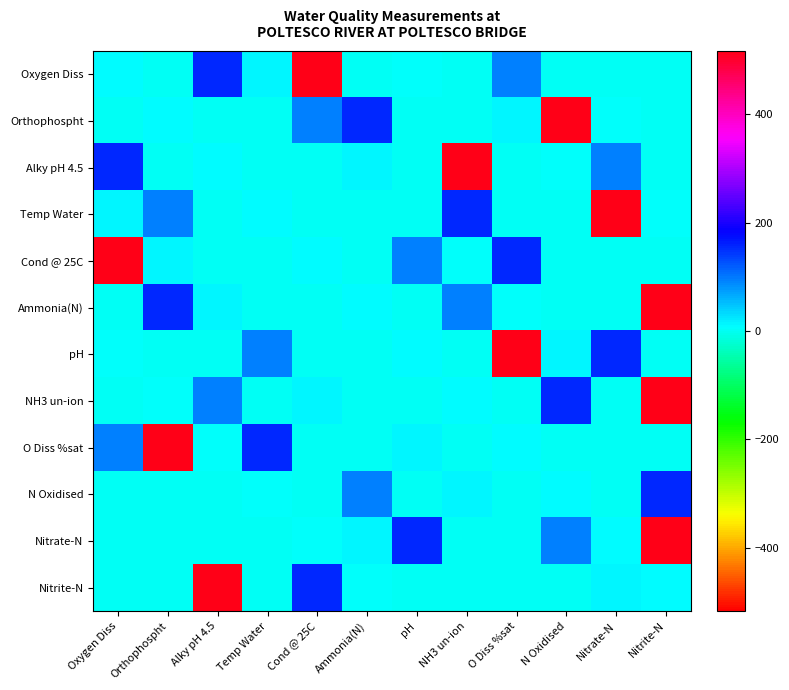

Reading left to right, extract all data points from this chart.

Oxygen Diss: Oxygen Diss=9.4	Orthophospht=0.3	Alky pH 4.5=154.0	Temp Water=16.1	Cond @ 25C=517.0	Ammonia(N)=0.0	pH=8.1	NH3 un-ion=0.0	O Diss %sat=95.6	N Oxidised=3.9	Nitrate-N=3.9	Nitrite-N=0.0
Orthophospht: Oxygen Diss=0.3	Orthophospht=9.4	Alky pH 4.5=0.0	Temp Water=0.0	Cond @ 25C=95.6	Ammonia(N)=154.0	pH=3.9	NH3 un-ion=3.9	O Diss %sat=16.1	N Oxidised=517.0	Nitrate-N=8.1	Nitrite-N=0.0
Alky pH 4.5: Oxygen Diss=154.0	Orthophospht=0.0	Alky pH 4.5=9.4	Temp Water=3.9	Cond @ 25C=0.3	Ammonia(N)=16.1	pH=0.0	NH3 un-ion=517.0	O Diss %sat=3.9	N Oxidised=8.1	Nitrate-N=95.6	Nitrite-N=0.0
Temp Water: Oxygen Diss=16.1	Orthophospht=95.6	Alky pH 4.5=3.9	Temp Water=9.4	Cond @ 25C=0.0	Ammonia(N)=3.9	pH=0.3	NH3 un-ion=154.0	O Diss %sat=0.0	N Oxidised=0.0	Nitrate-N=517.0	Nitrite-N=8.1
Cond @ 25C: Oxygen Diss=517.0	Orthophospht=16.1	Alky pH 4.5=0.3	Temp Water=0.0	Cond @ 25C=9.4	Ammonia(N)=3.9	pH=95.6	NH3 un-ion=8.1	O Diss %sat=154.0	N Oxidised=3.9	Nitrate-N=0.0	Nitrite-N=0.0
Ammonia(N): Oxygen Diss=0.0	Orthophospht=154.0	Alky pH 4.5=16.1	Temp Water=3.9	Cond @ 25C=3.9	Ammonia(N)=9.4	pH=0.0	NH3 un-ion=95.6	O Diss %sat=8.1	N Oxidised=0.3	Nitrate-N=0.0	Nitrite-N=517.0
pH: Oxygen Diss=8.1	Orthophospht=3.9	Alky pH 4.5=0.0	Temp Water=95.6	Cond @ 25C=0.0	Ammonia(N)=0.3	pH=9.4	NH3 un-ion=3.9	O Diss %sat=517.0	N Oxidised=16.1	Nitrate-N=154.0	Nitrite-N=0.0
NH3 un-ion: Oxygen Diss=0.0	Orthophospht=8.1	Alky pH 4.5=95.6	Temp Water=0.3	Cond @ 25C=16.1	Ammonia(N)=0.0	pH=3.9	NH3 un-ion=9.4	O Diss %sat=0.0	N Oxidised=154.0	Nitrate-N=3.9	Nitrite-N=517.0
O Diss %sat: Oxygen Diss=95.6	Orthophospht=517.0	Alky pH 4.5=8.1	Temp Water=154.0	Cond @ 25C=0.0	Ammonia(N)=3.9	pH=16.1	NH3 un-ion=0.0	O Diss %sat=9.4	N Oxidised=0.3	Nitrate-N=0.0	Nitrite-N=3.9
N Oxidised: Oxygen Diss=3.9	Orthophospht=3.9	Alky pH 4.5=3.9	Temp Water=8.1	Cond @ 25C=0.3	Ammonia(N)=95.6	pH=0.0	NH3 un-ion=16.1	O Diss %sat=0.0	N Oxidised=9.4	Nitrate-N=0.0	Nitrite-N=154.0
Nitrate-N: Oxygen Diss=3.9	Orthophospht=0.0	Alky pH 4.5=0.0	Temp Water=0.0	Cond @ 25C=8.1	Ammonia(N)=16.1	pH=154.0	NH3 un-ion=0.3	O Diss %sat=3.9	N Oxidised=95.6	Nitrate-N=9.4	Nitrite-N=517.0
Nitrite-N: Oxygen Diss=0.0	Orthophospht=0.0	Alky pH 4.5=517.0	Temp Water=0.0	Cond @ 25C=154.0	Ammonia(N)=8.1	pH=3.9	NH3 un-ion=0.3	O Diss %sat=0.0	N Oxidised=3.9	Nitrate-N=16.1	Nitrite-N=9.4